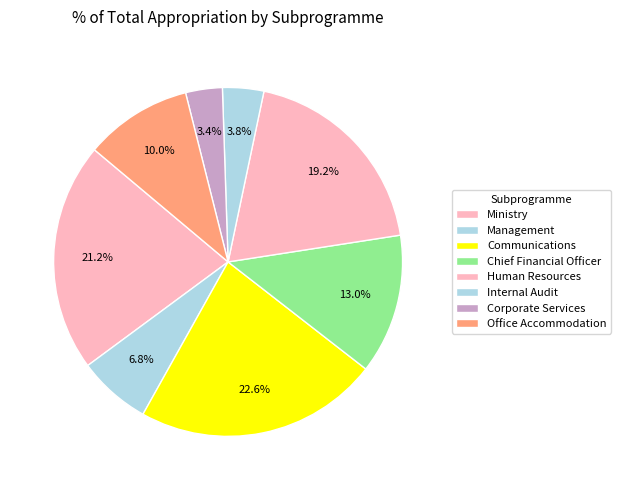

To the nearest percent, what portion does Internal Audit represent?

4%